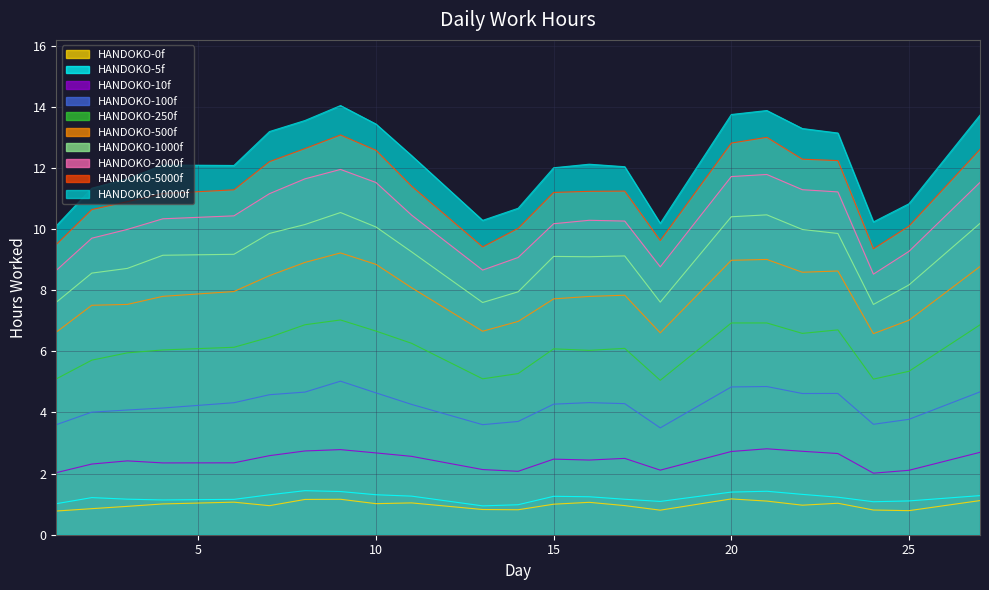

True or false: the data has more than 2 interior local peaks.

True